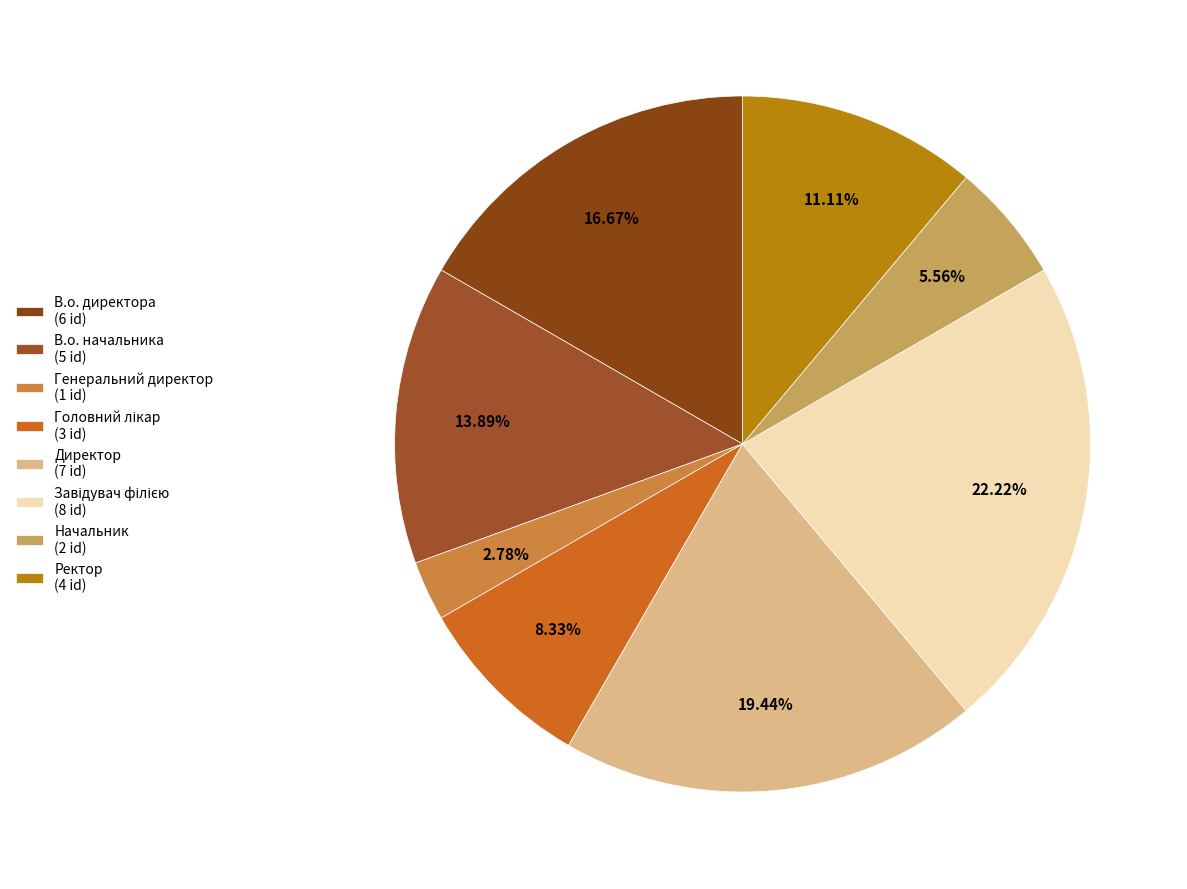

Is Начальник the majority of the pie?

No